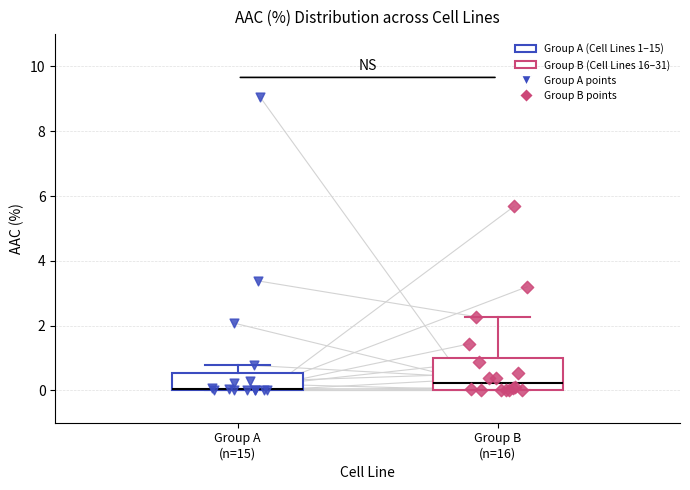

Comparing the boxes themselves (not the whiskers), which one is the tallest?

Group B (n=16)